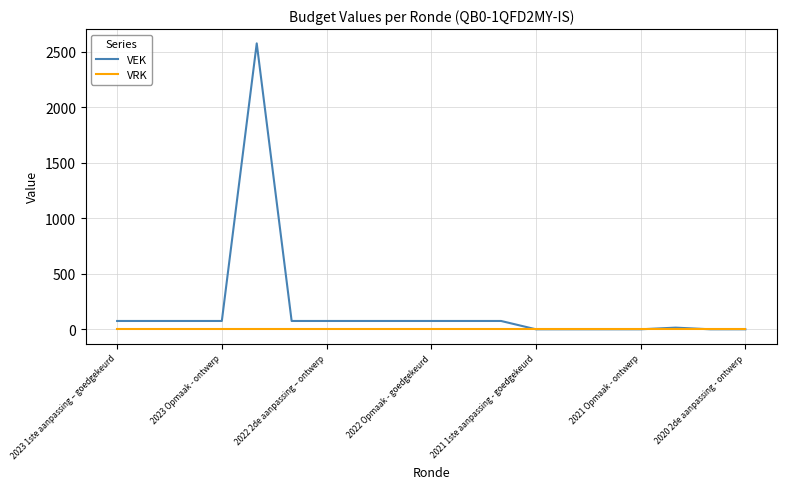

What are all the series names shown in the legend?

VEK, VRK